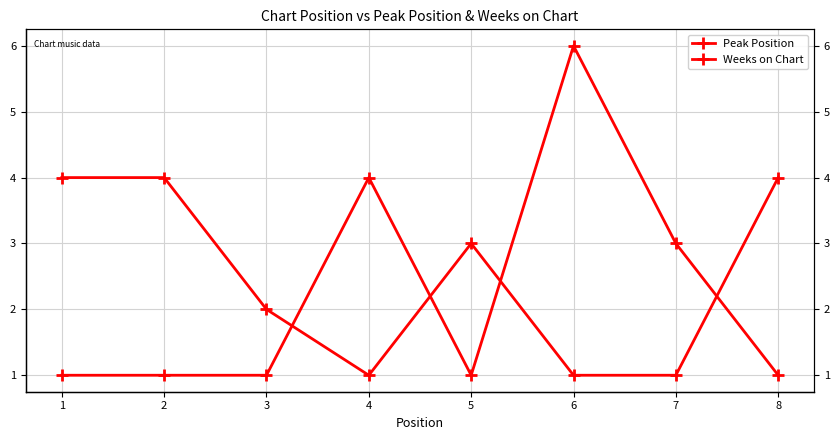

Count the number of data series in this chart.

2